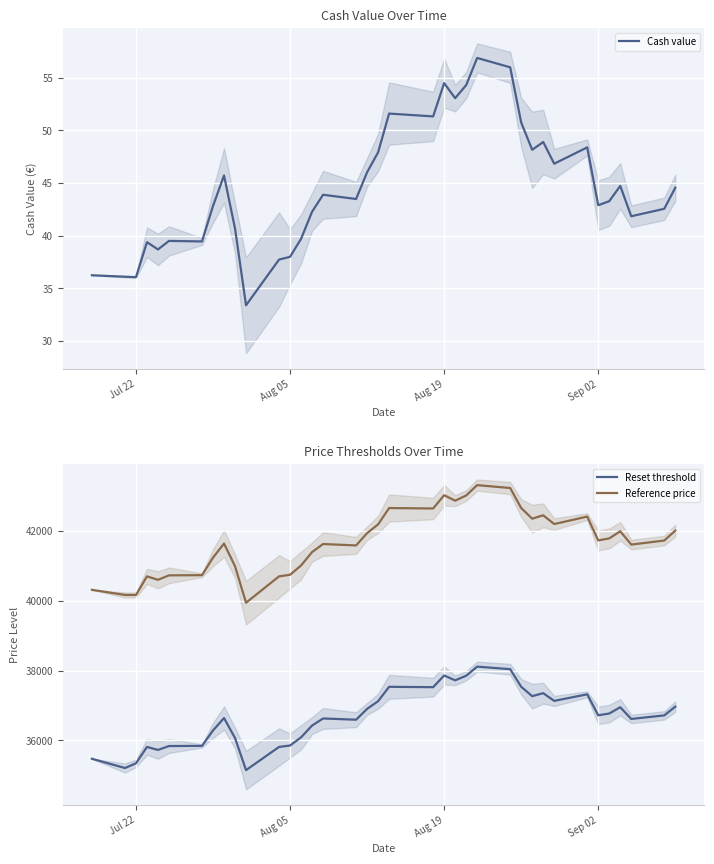

List the series in order of their peak value, highest first.

Reference price, Reset threshold, Cash value